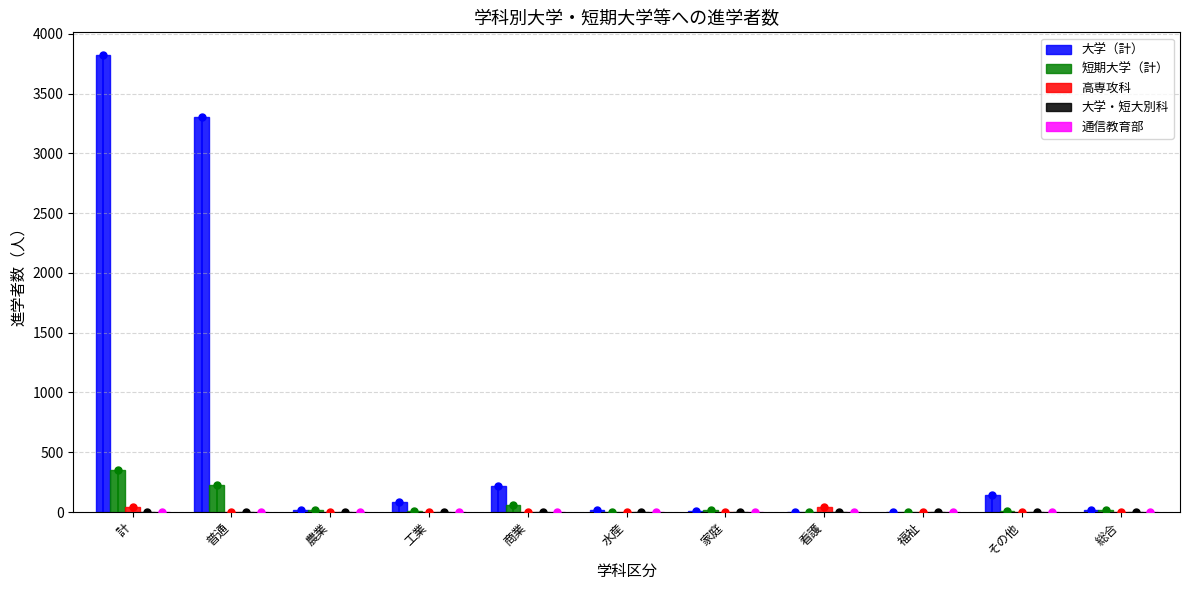

Reading right to left, extract all data points from this chart.

大学（計）: 総合=21	その他=140	福祉=2	看護=0	家庭=12	水産=17	商業=220	工業=83	農業=19	普通=3307	計=3821
短期大学（計）: 総合=15	その他=5	福祉=0	看護=0	家庭=19	水産=3	商業=60	工業=11	農業=13	普通=226	計=352
高専攻科: 総合=0	その他=0	福祉=0	看護=43	家庭=0	水産=0	商業=0	工業=0	農業=0	普通=0	計=43
大学・短大別科: 総合=0	その他=0	福祉=0	看護=0	家庭=0	水産=0	商業=0	工業=0	農業=0	普通=1	計=1
通信教育部: 総合=1	その他=0	福祉=0	看護=0	家庭=0	水産=0	商業=1	工業=0	農業=0	普通=1	計=3